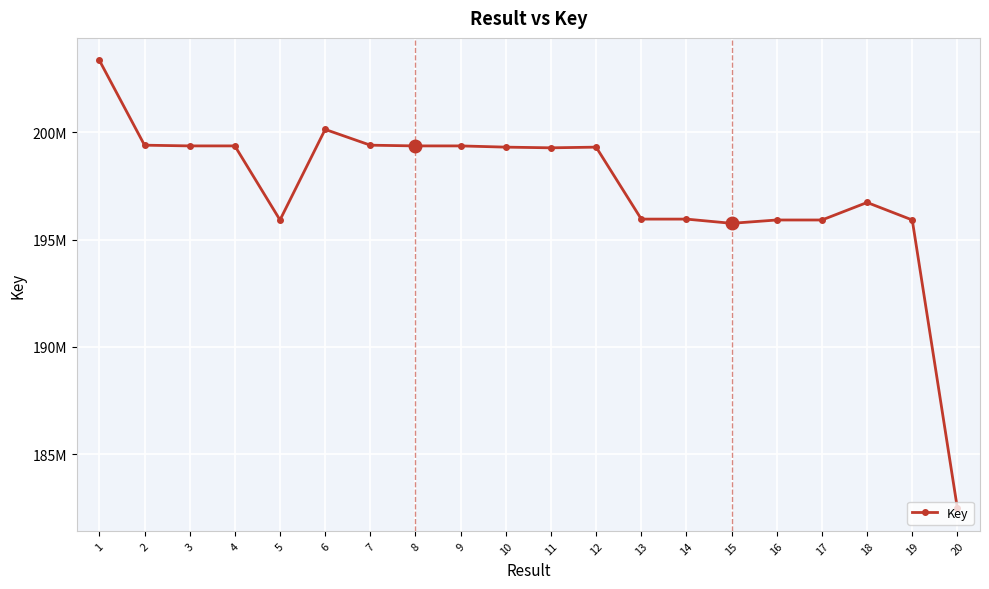

Read the value at 13.

195953979